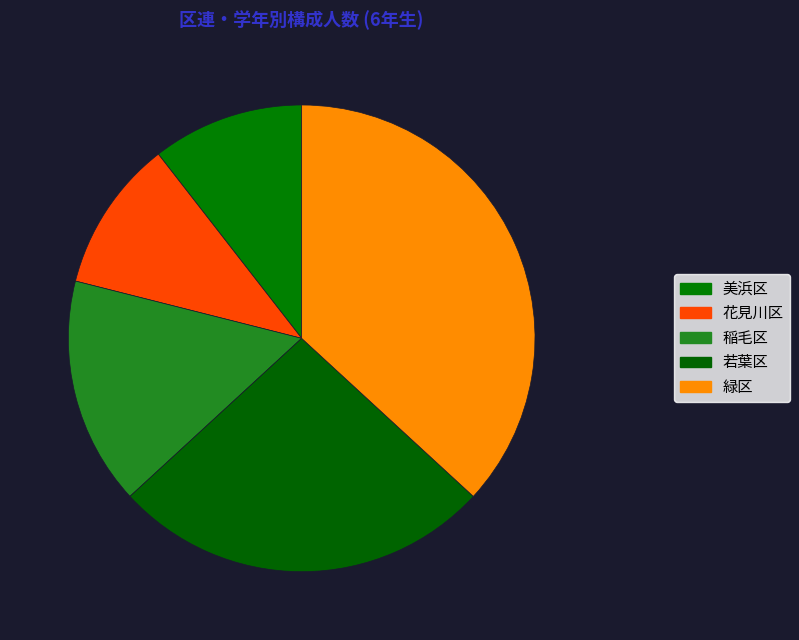

The 稲毛区 slice represents 16% of the pie. True or false?

True